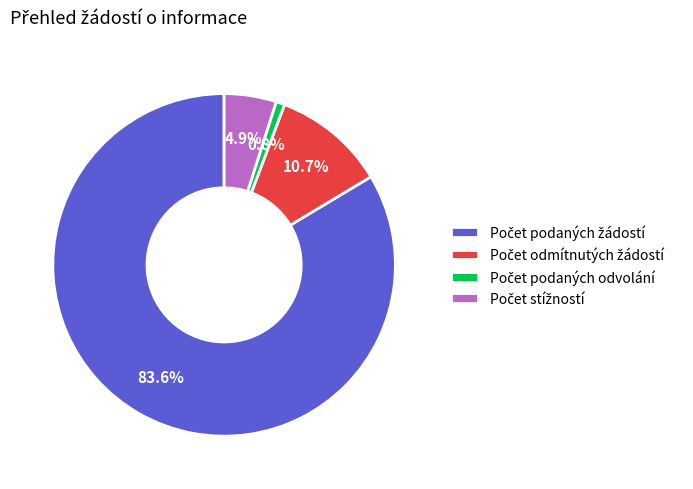

Is there a majority slice in this chart?

Yes